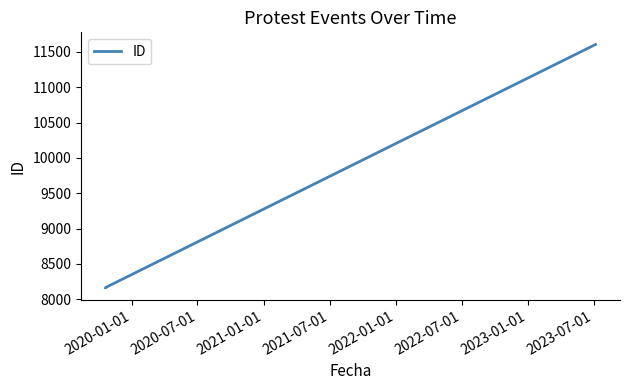

How many distinct data groups are displayed?

1